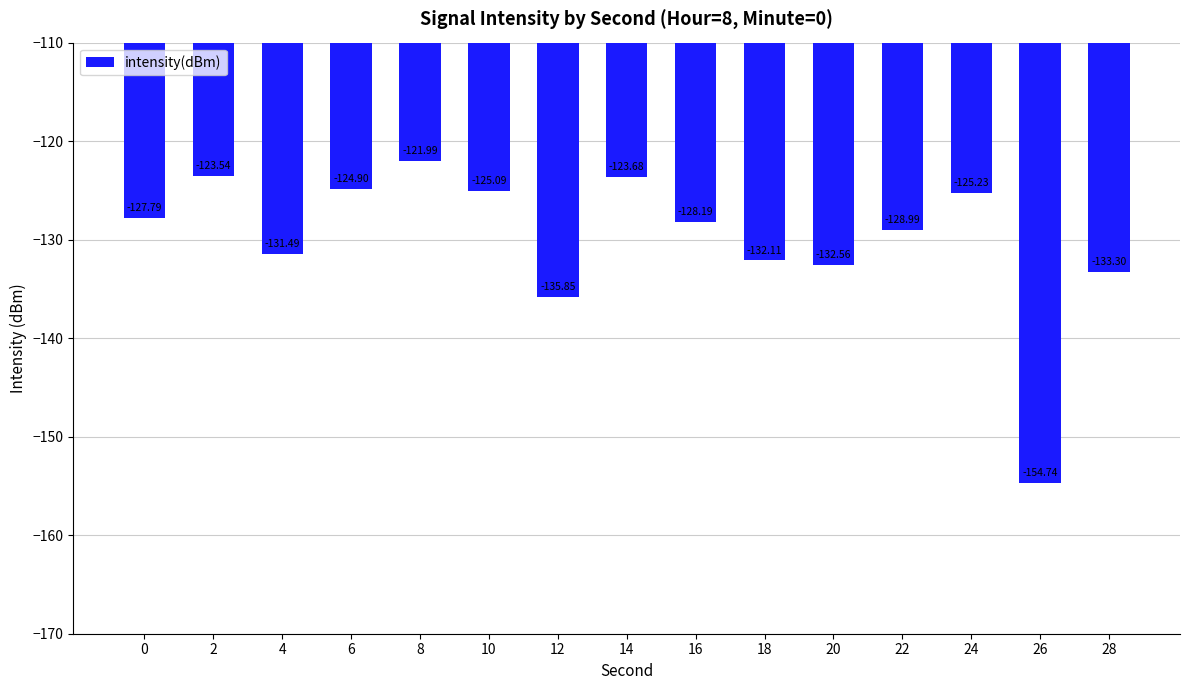

At which label is the value closest to -138?

12